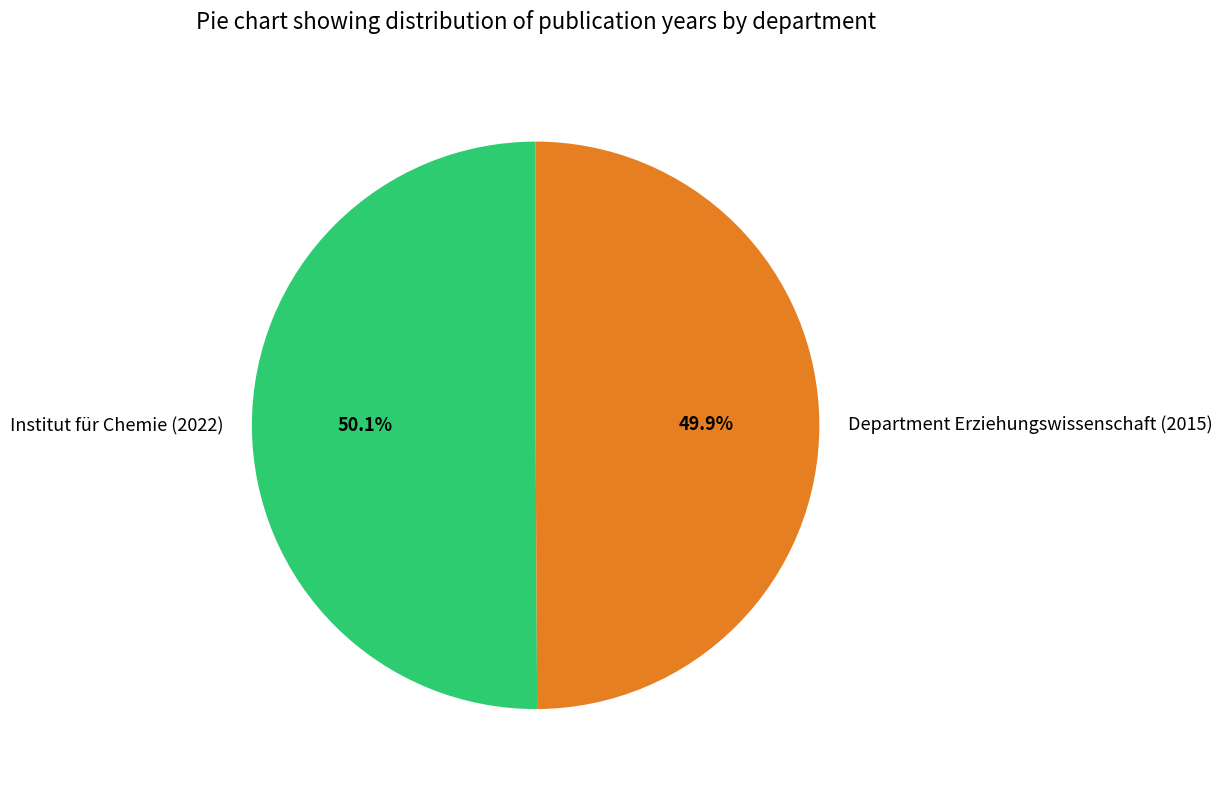

What is the ratio of the value at Department Erziehungswissenschaft (2015) to the value at Institut für Chemie (2022)?

1.0